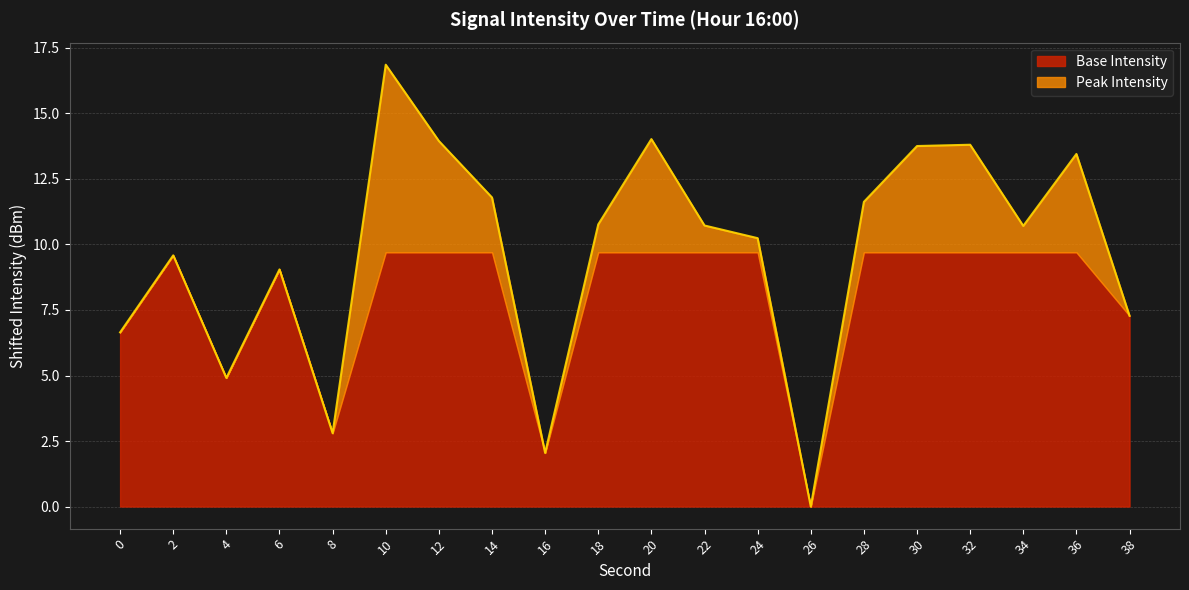

Which category has the lowest value across all series?

26